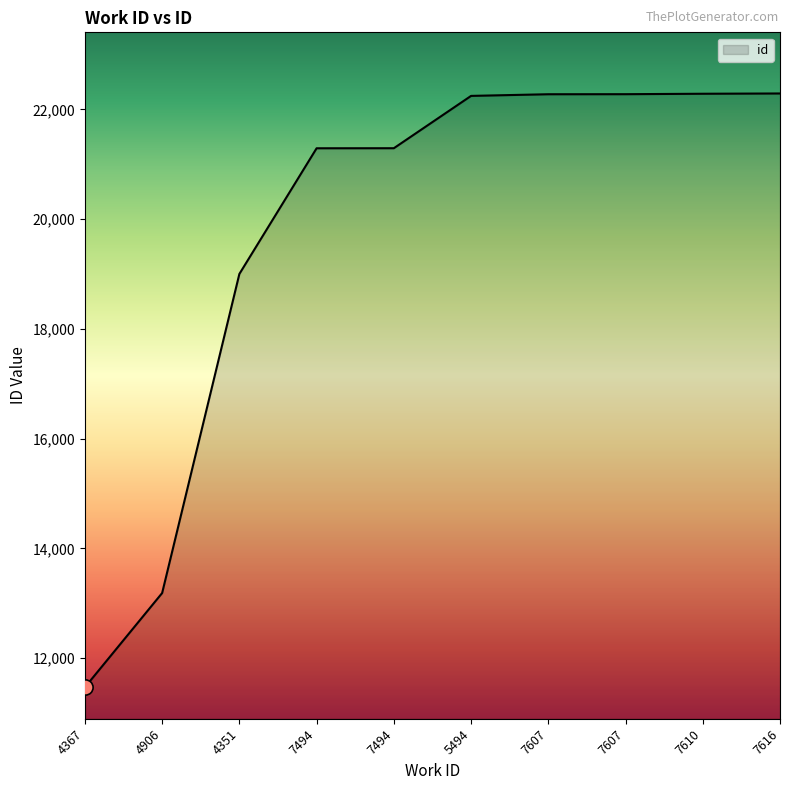

What is the change in value from 4351 to 7607?

+3276